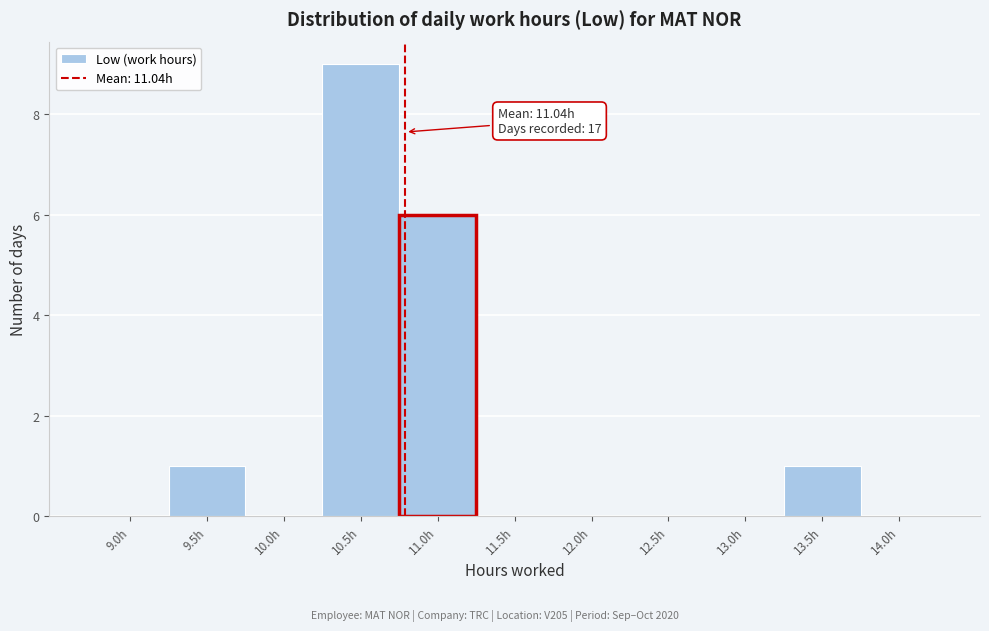

Reading left to right, list all the values displayed in this chart.

9.0h=0	9.5h=1	10.0h=0	10.5h=9	11.0h=6	11.5h=0	12.0h=0	12.5h=0	13.0h=0	13.5h=1	14.0h=0